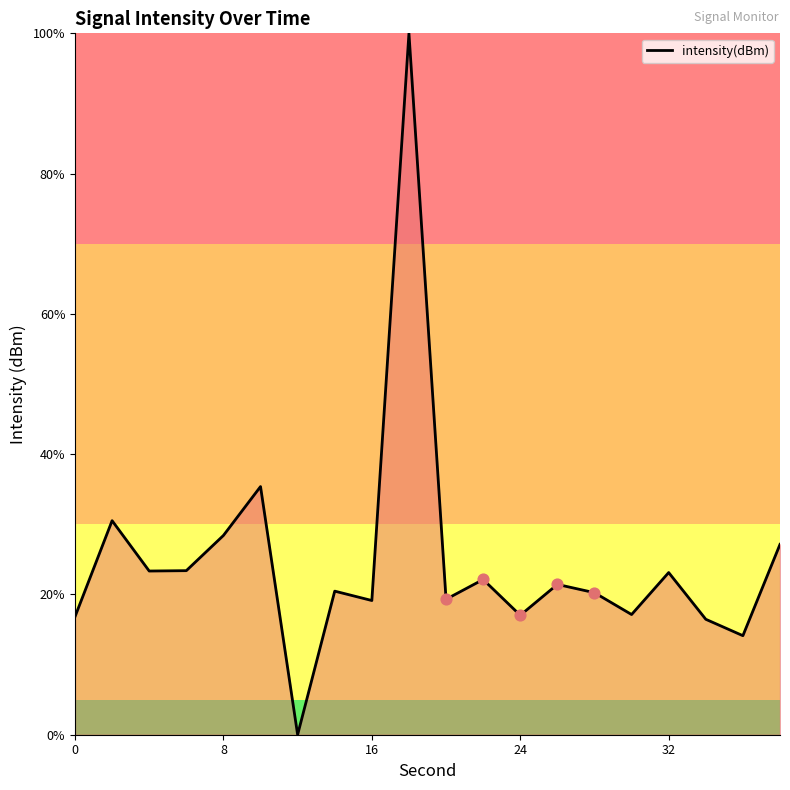

What is the greatest value displayed?

100.0